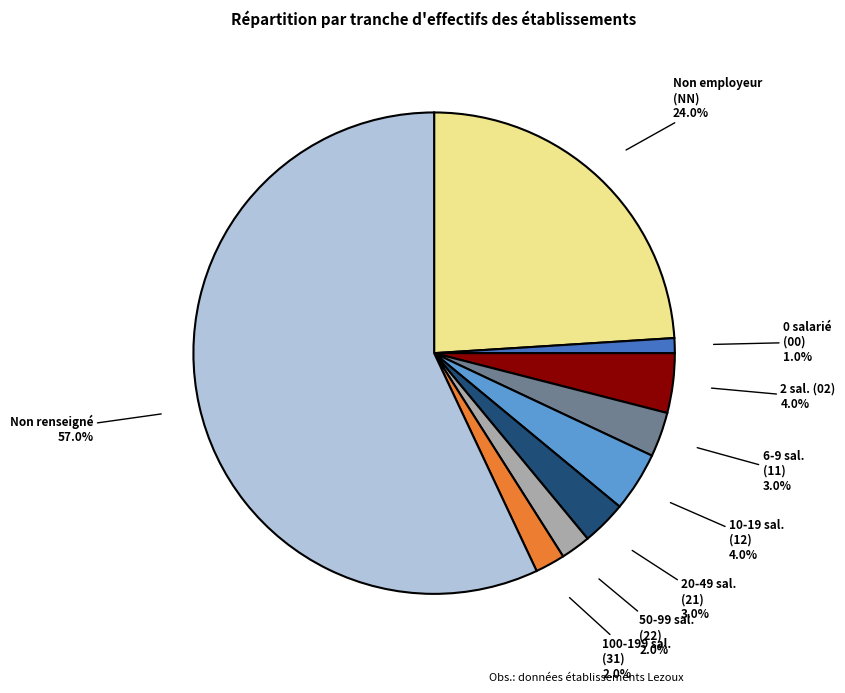

Is there a majority slice in this chart?

Yes